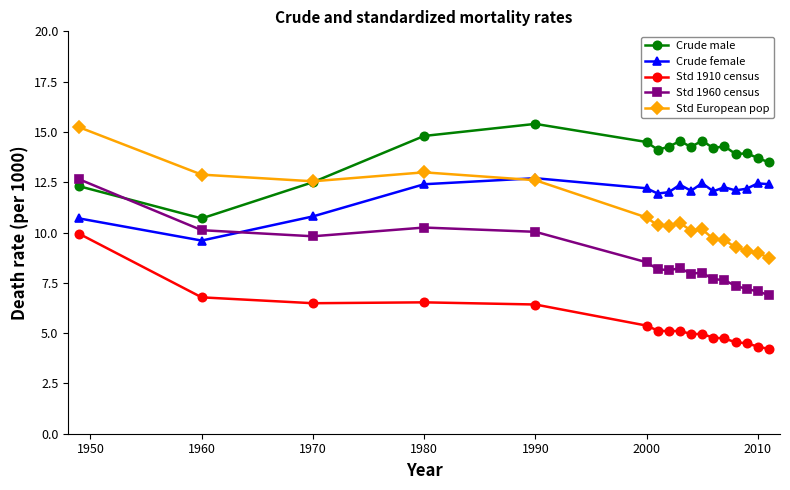

True or false: Std European pop and Std 1910 census cross at least once.

False